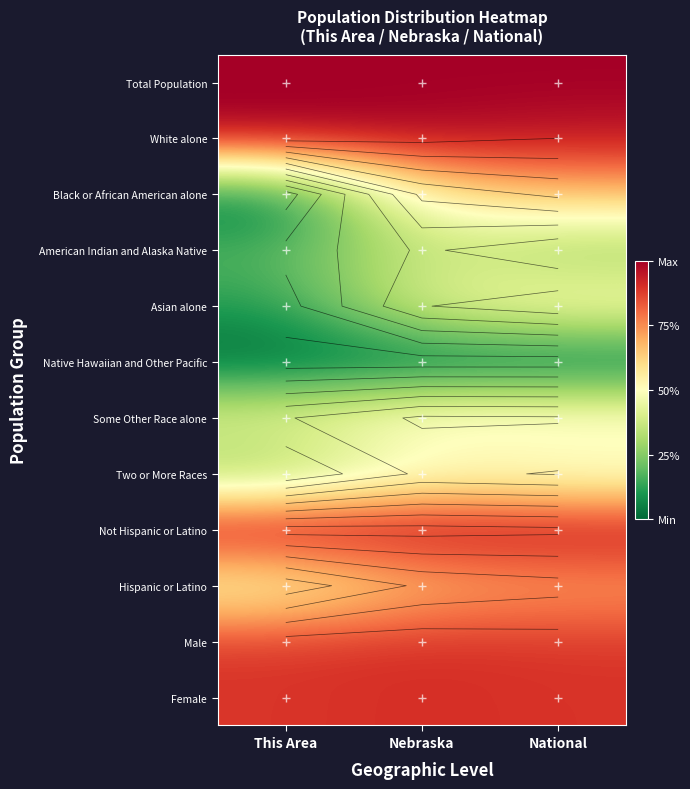

Which series has the largest range (max minus min)?

Black or African American alone